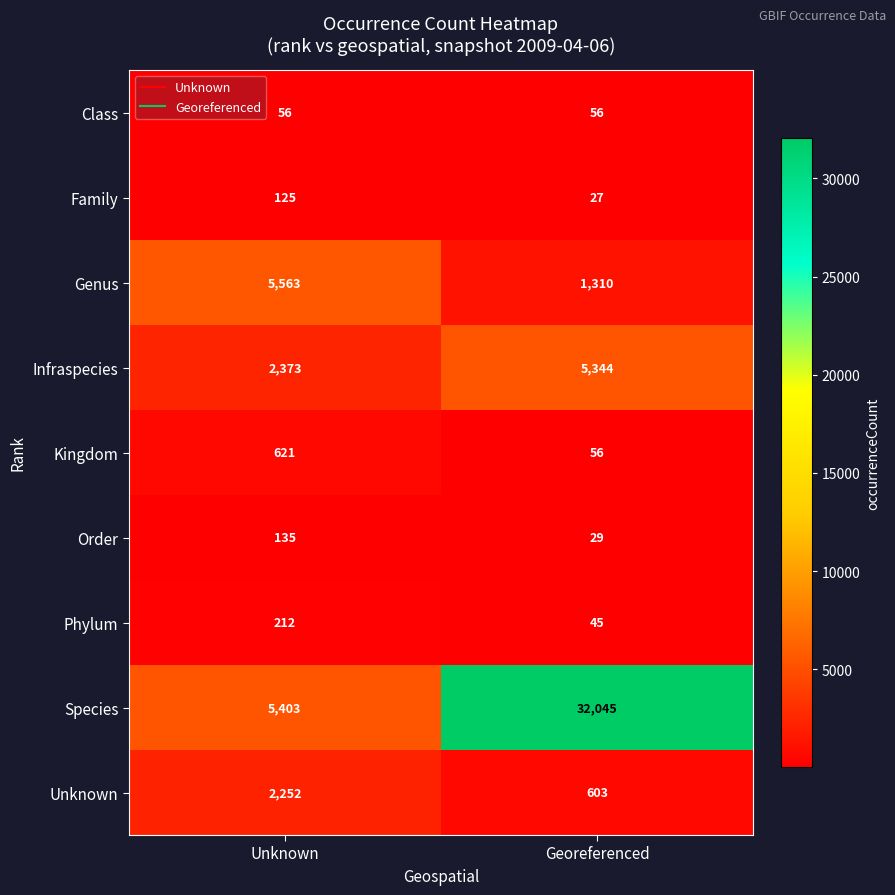

Between Unknown and Georeferenced, which series saw the biggest shift?

Species